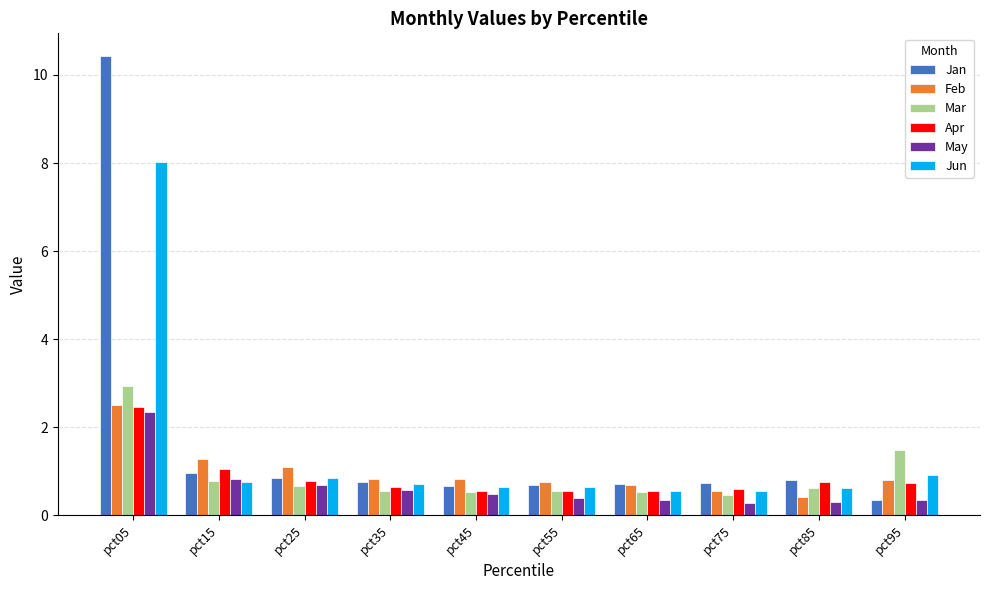

At which label does Mar reach its peak?

pct05